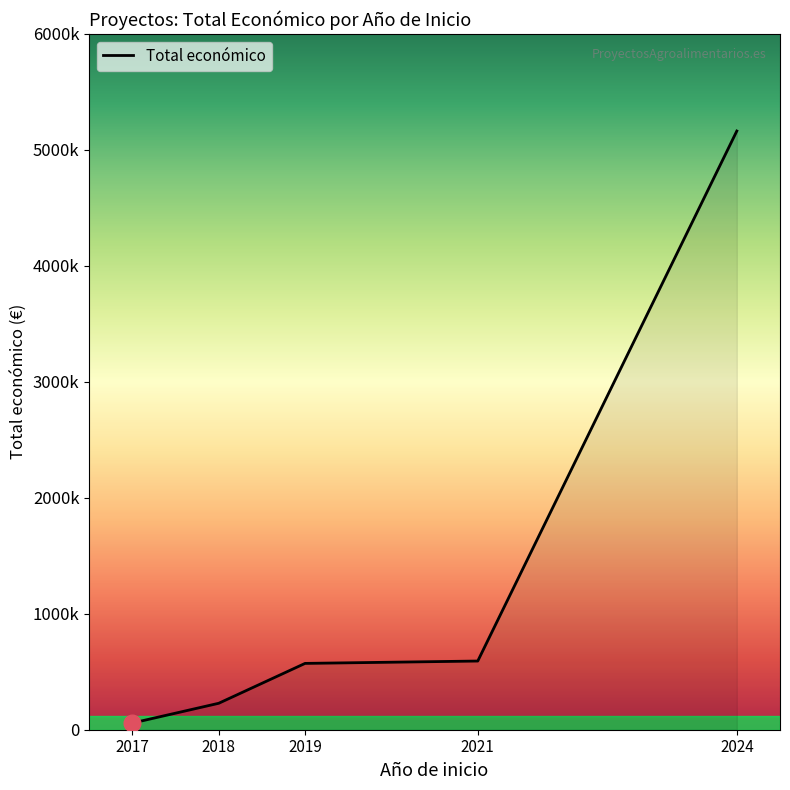

Where does the data first go above 571965?

2021